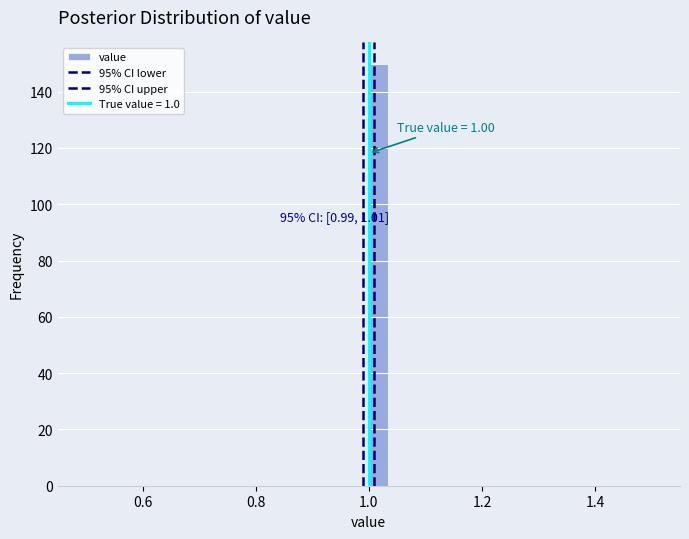

Read against the x-axis, roughly where is the centre of the tallest bar?

1.02